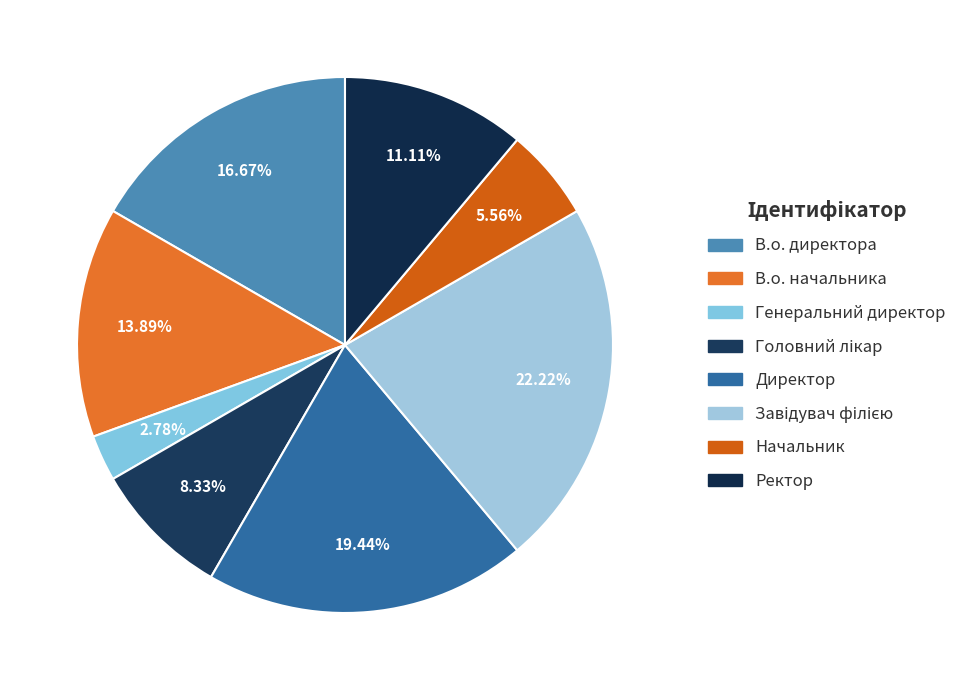

Does any single category account for the majority?

No